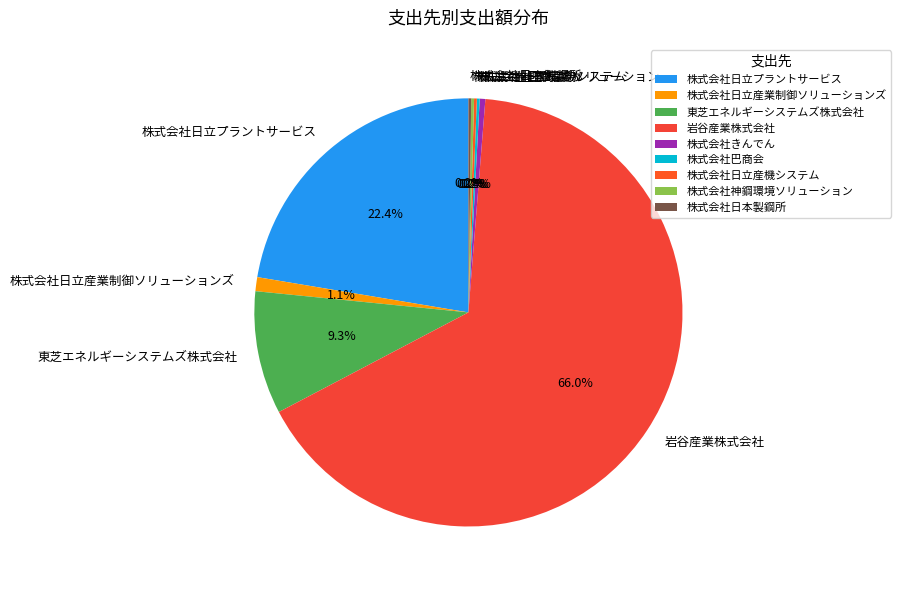

Combined, what portion of the pie is 株式会社日立産業制御ソリューションズ and 株式会社きんでん?

1.5%